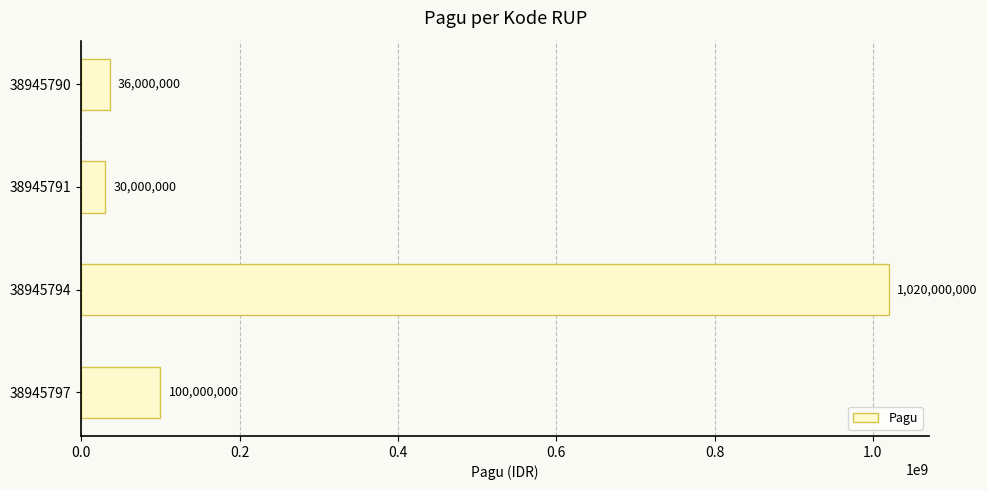

Which has a higher value, 38945791 or 38945794?

38945794